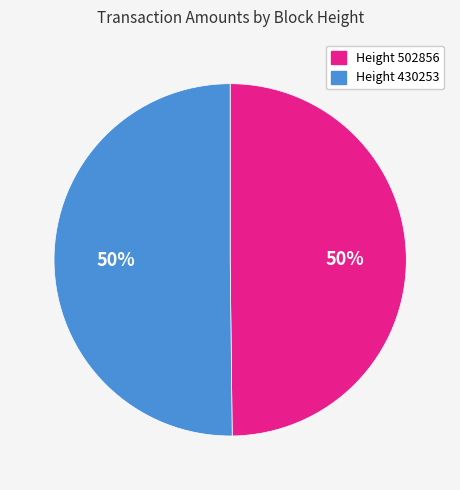

To the nearest percent, what is the average slice percentage?

50%